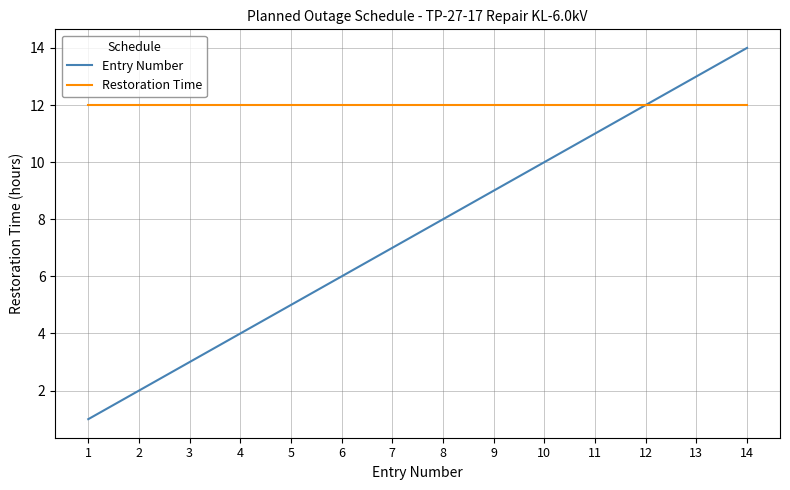

Rank the series by their maximum value, from lowest to highest.

Restoration Time, Entry Number